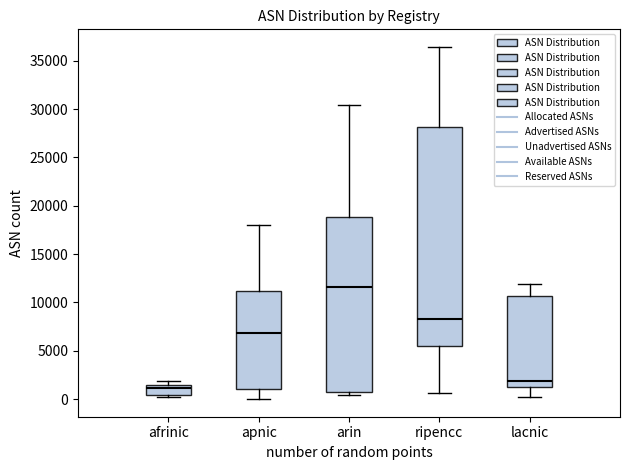

Which box is the tallest, from its lower edge to its upper edge?

ripencc